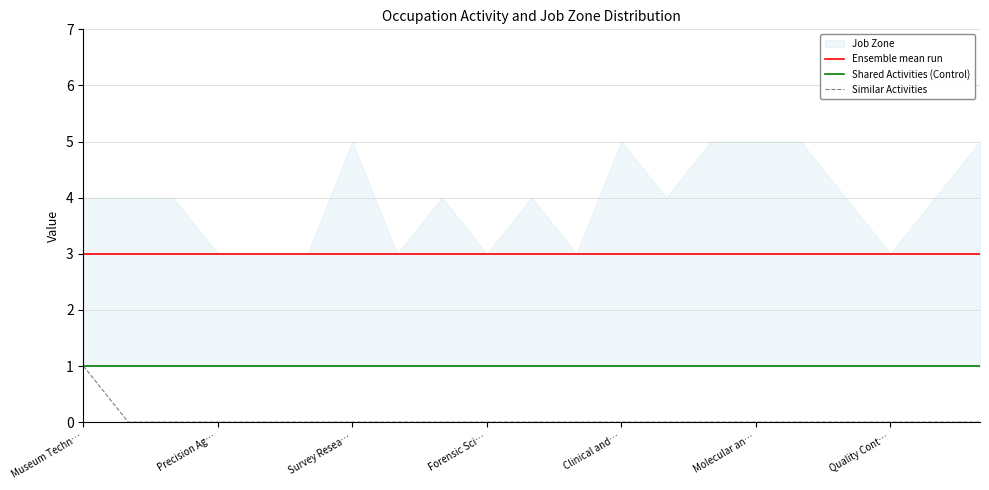

True or false: Shared Activities (Control) and Similar Activities cross at least once.

False